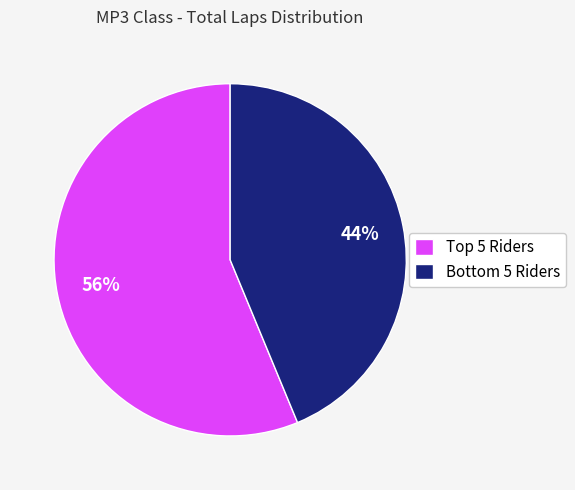

How many slices are in this pie chart?

2